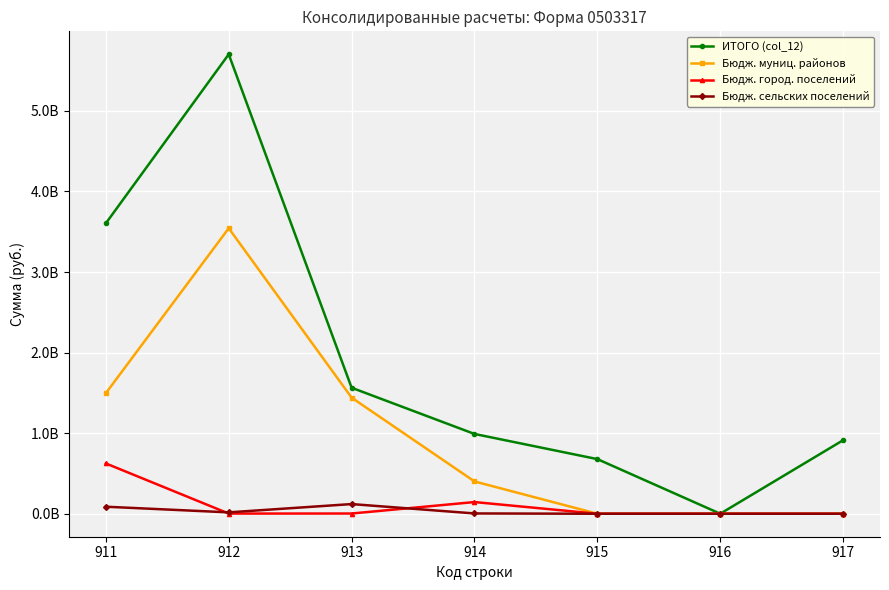

Is the value of Бюдж. муниц. районов at 915 greater than the value of Бюдж. город. поселений at 912?

No